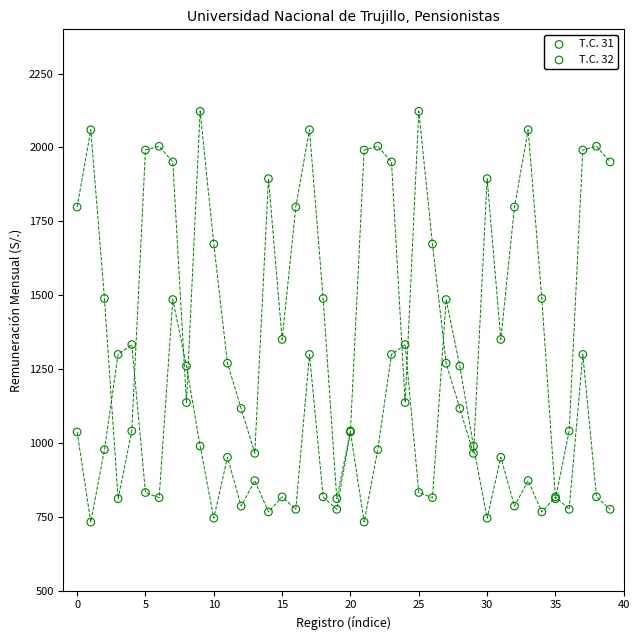

What are all the series names shown in the legend?

T.C. 31, T.C. 32